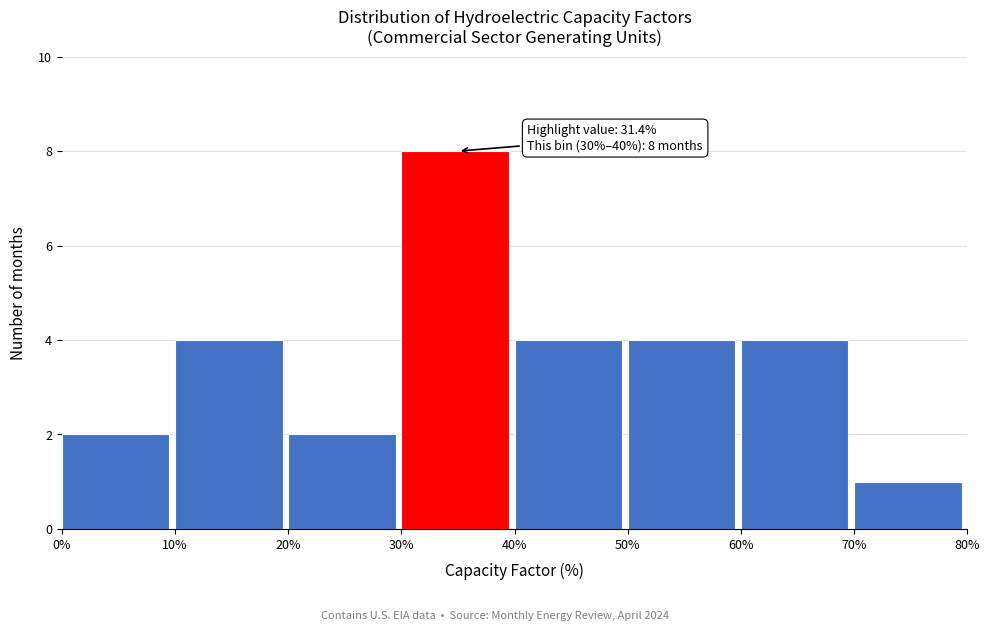

Which range on the x-axis has the tallest bar?

30% to 40%